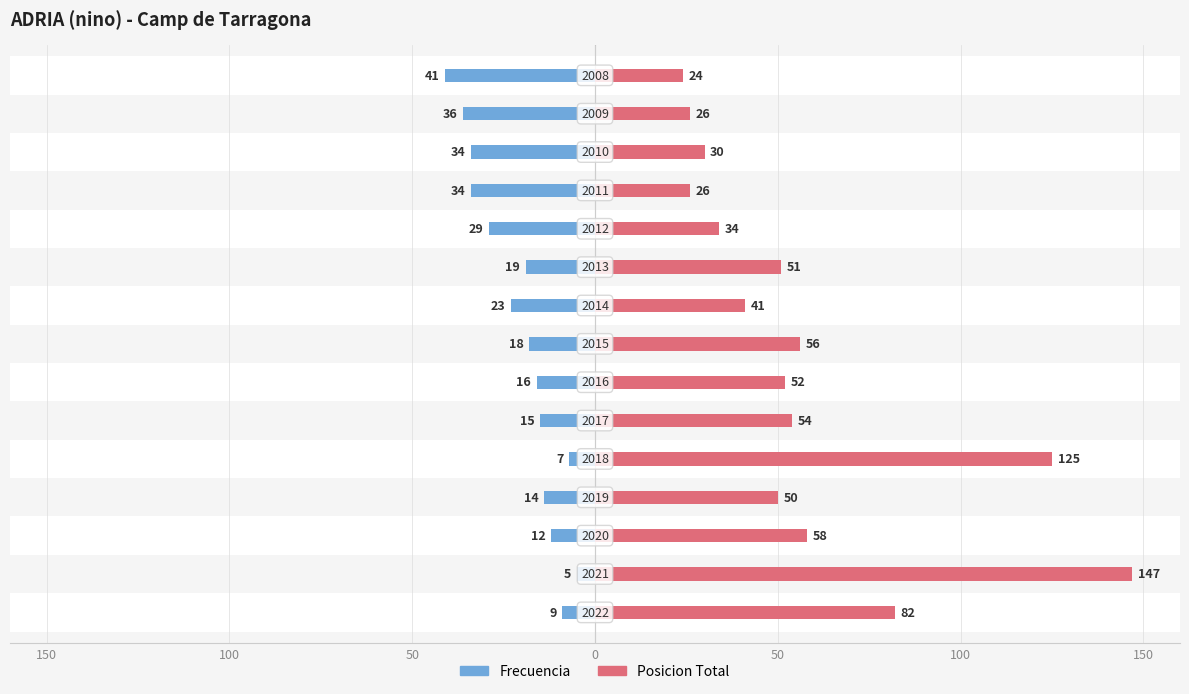

Which series changed the most between 150 and 100?

Posicion Total